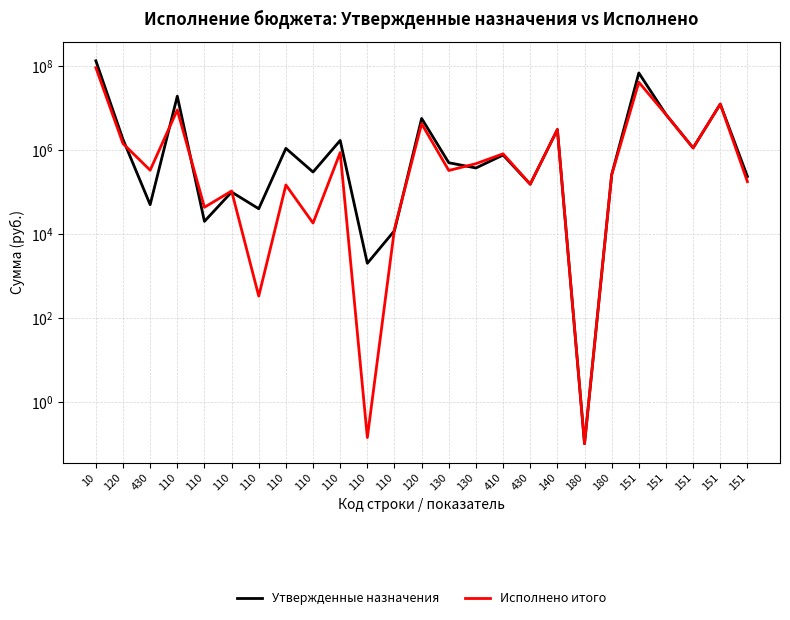

How many categories are shown in the chart?

25